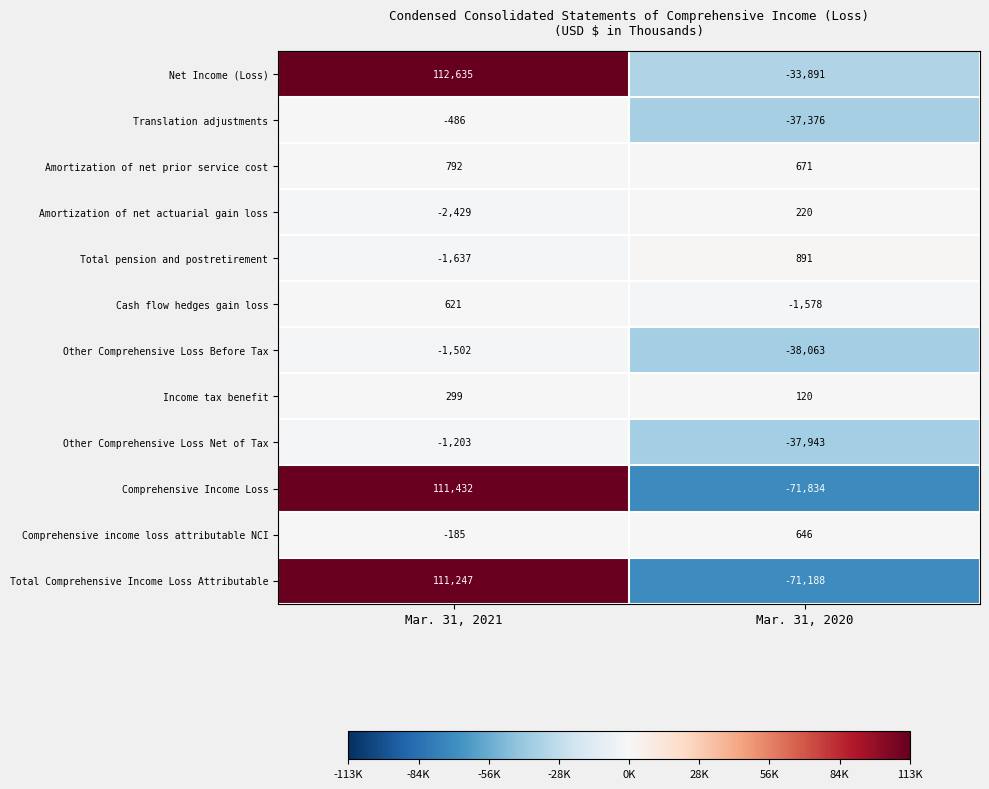

List the series in order of their peak value, highest first.

Net Income (Loss), Comprehensive Income Loss, Total Comprehensive Income Loss Attributable, Total pension and postretirement, Amortization of net prior service cost, Comprehensive income loss attributable NCI, Cash flow hedges gain loss, Income tax benefit, Amortization of net actuarial gain loss, Translation adjustments, Other Comprehensive Loss Net of Tax, Other Comprehensive Loss Before Tax